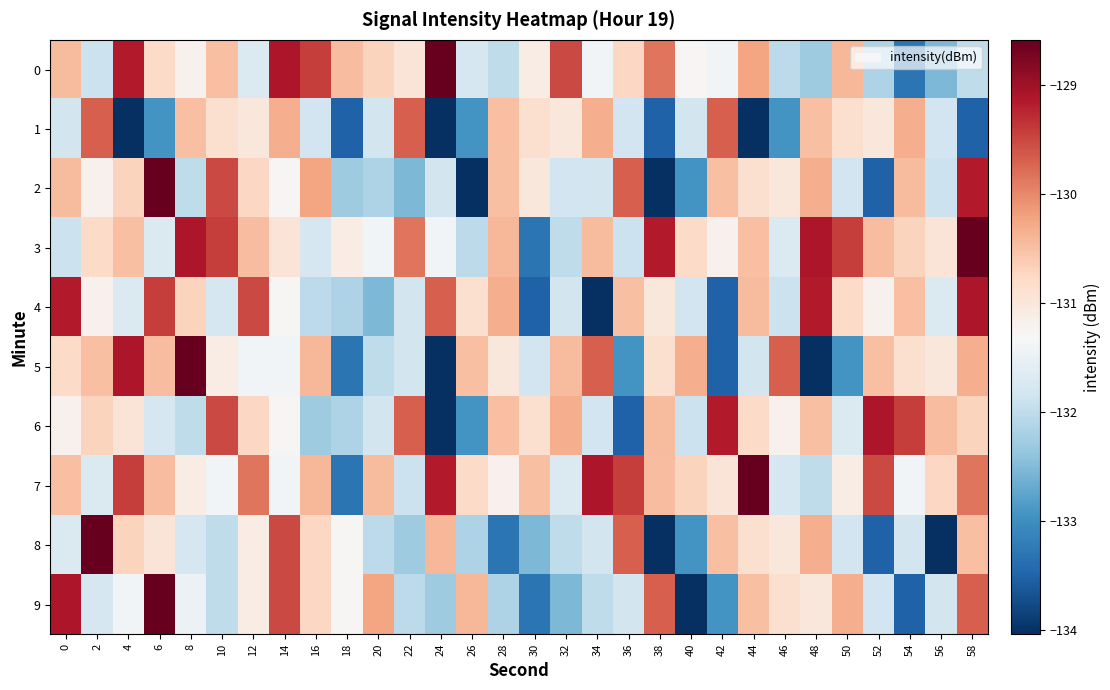

Count the number of categories in the chart.

30